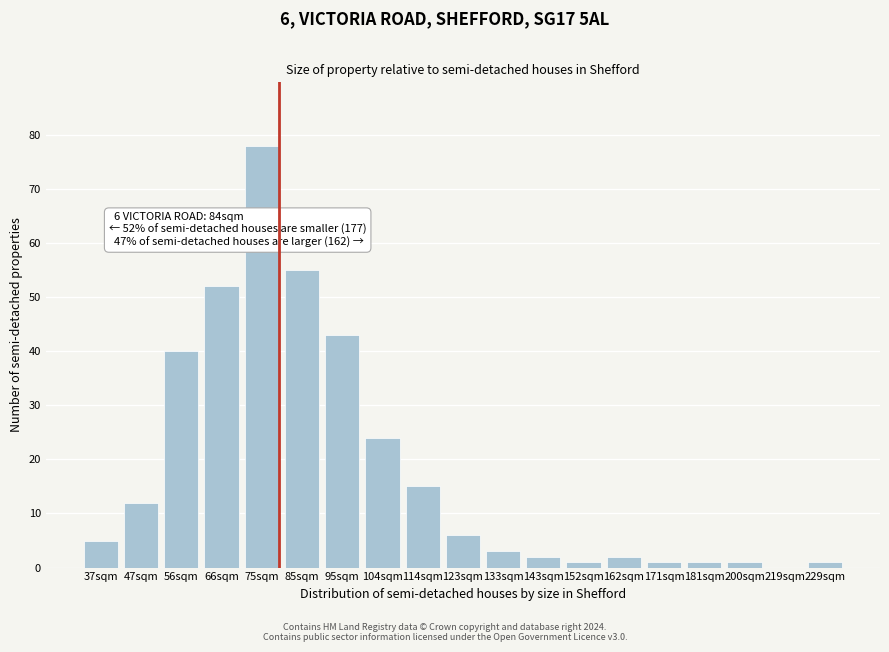

Reading left to right, list all the values displayed in this chart.

37sqm=5	47sqm=12	56sqm=40	66sqm=52	75sqm=78	85sqm=55	95sqm=43	104sqm=24	114sqm=15	123sqm=6	133sqm=3	143sqm=2	152sqm=1	162sqm=2	171sqm=1	181sqm=1	200sqm=1	219sqm=0	229sqm=1